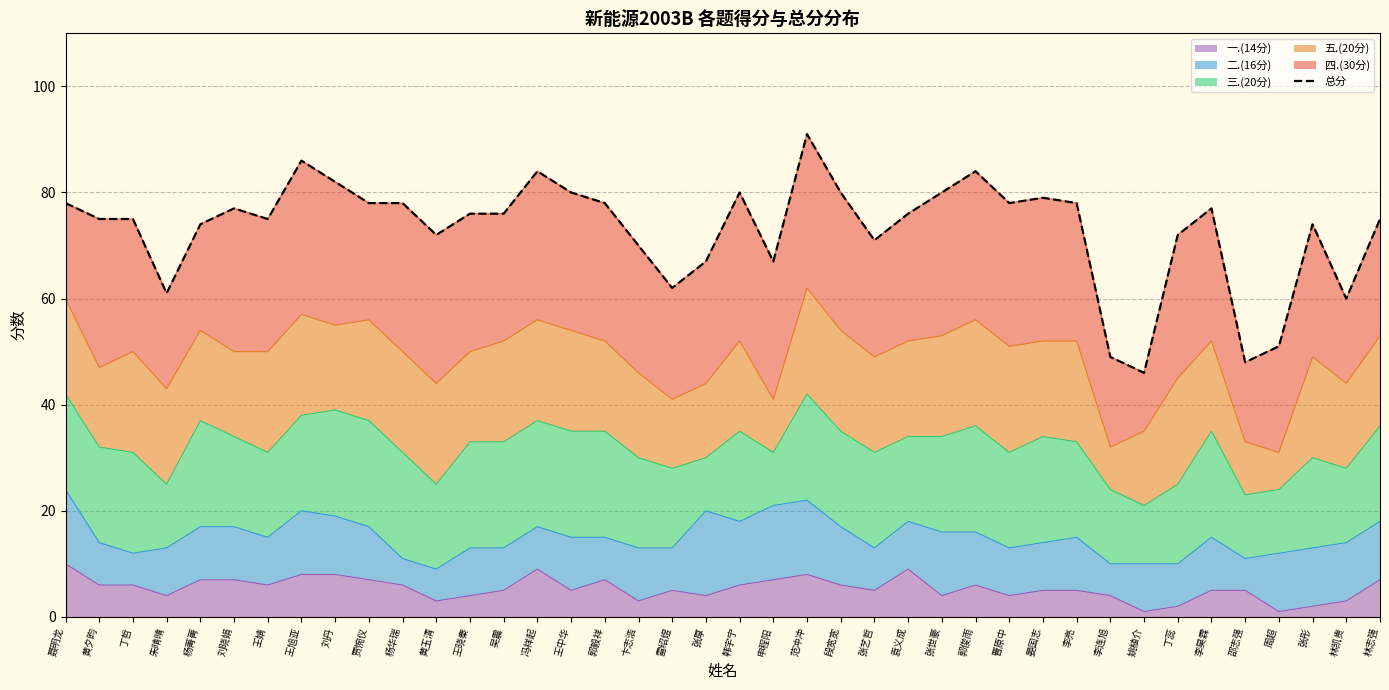

Which has a higher value, 卞志浩 or 林志强?

林志强